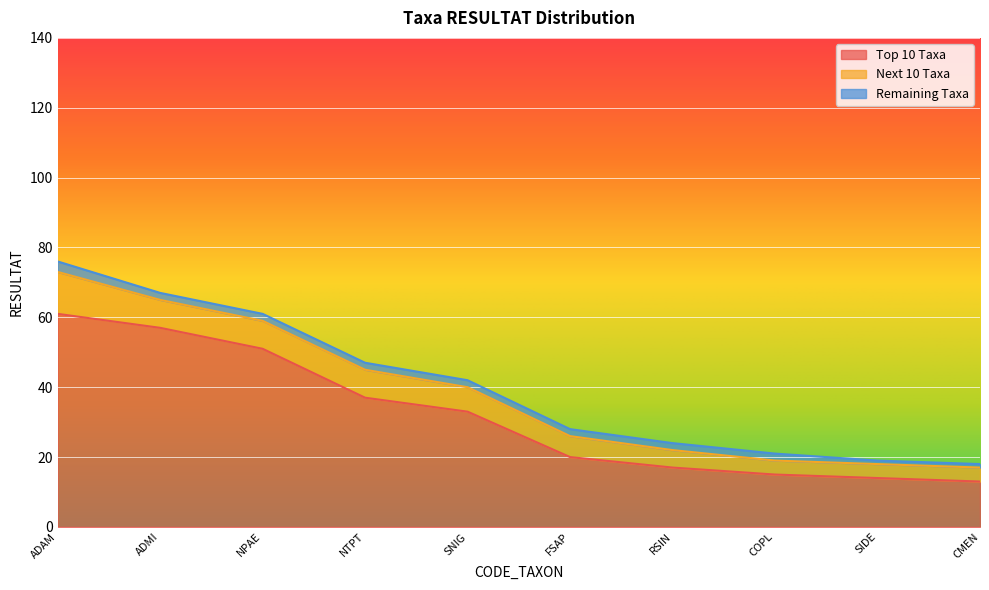

What is the highest value of the Top 10 Taxa series?

61